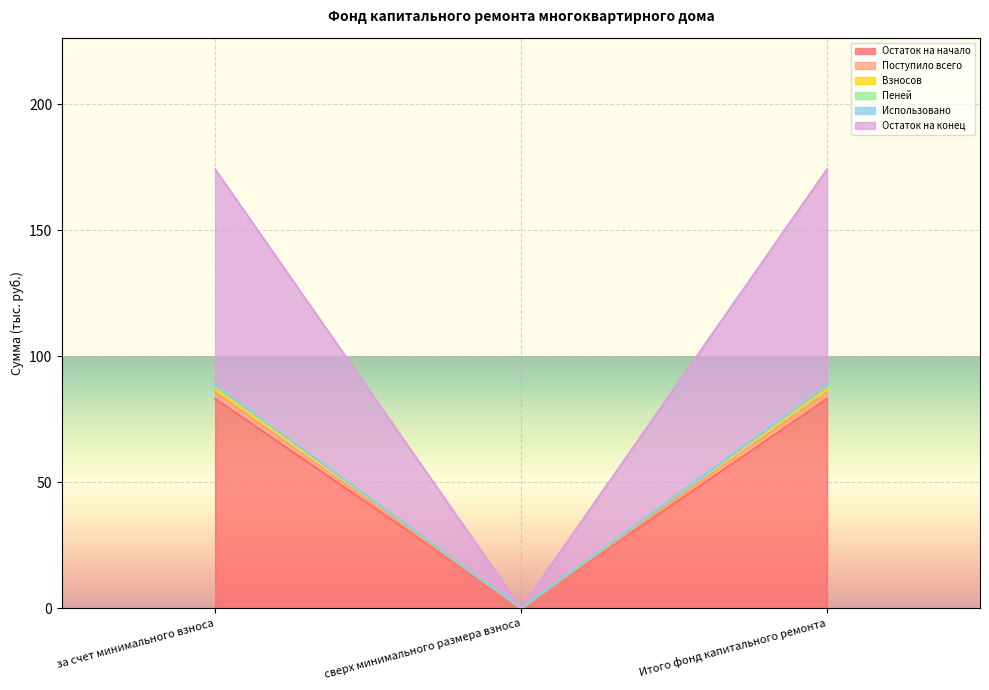

At which label does Остаток на конец reach its peak?

за счет минимального взноса